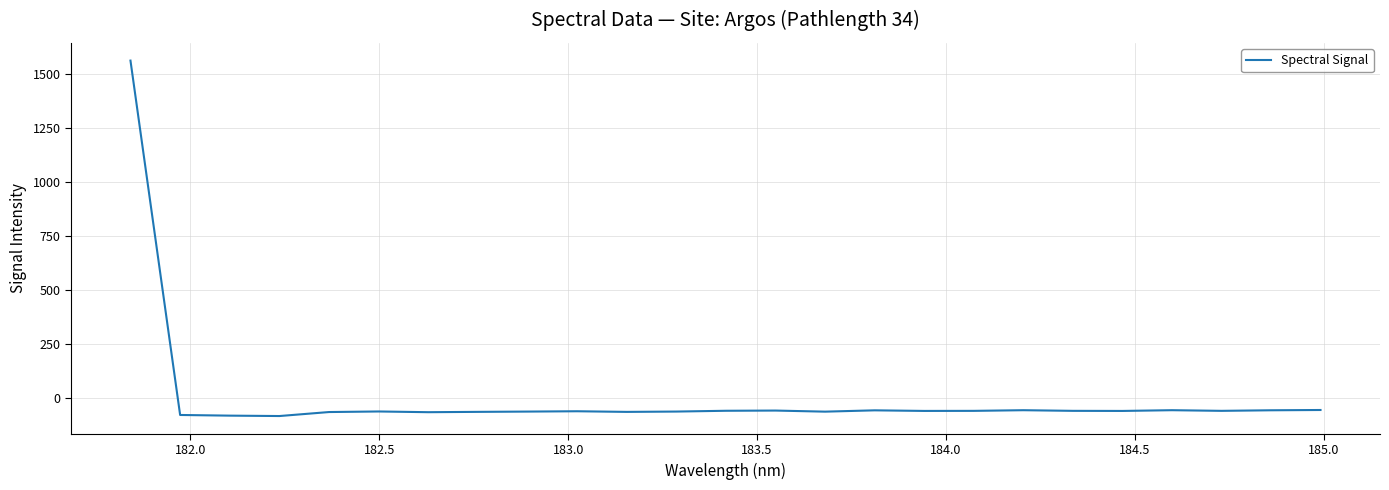

What is the maximum value shown in the chart?

1561.8